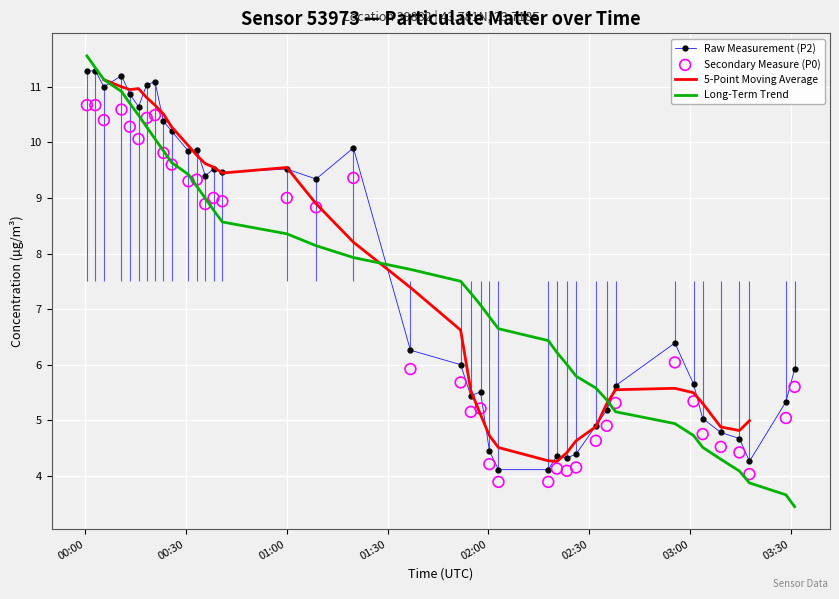

What is the highest value of the Raw Measurement (P2) series?

11.3